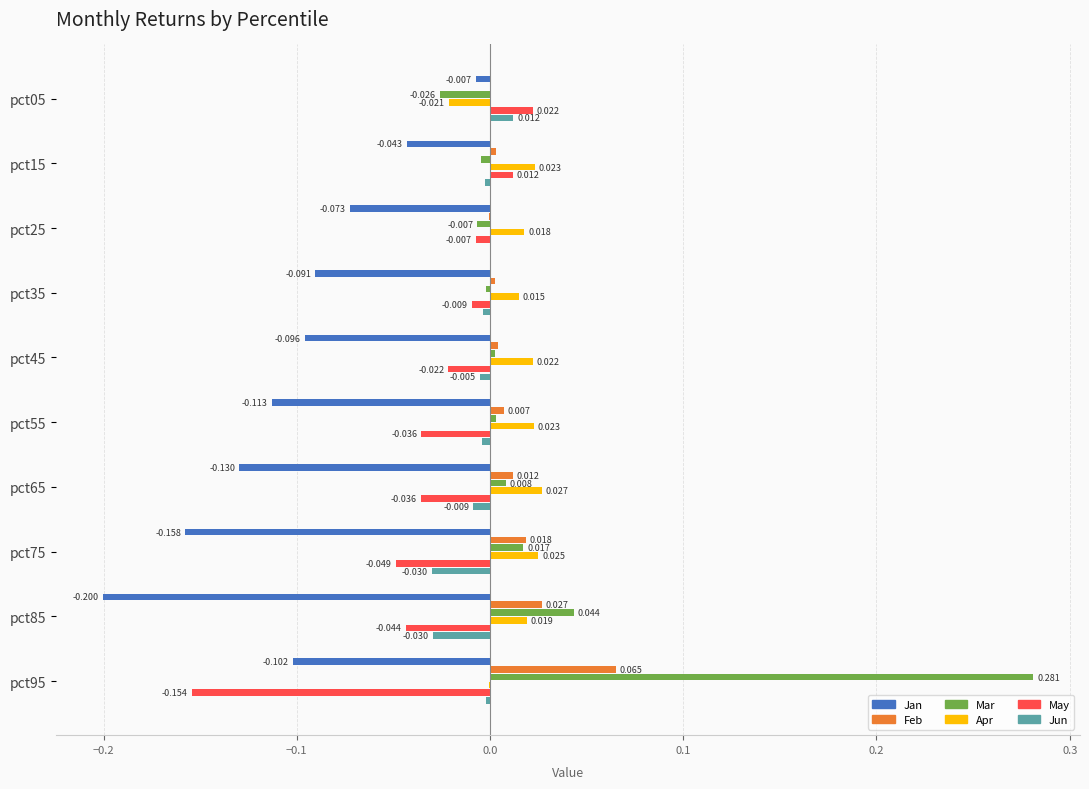

Which series has the largest total across all categories?

Mar